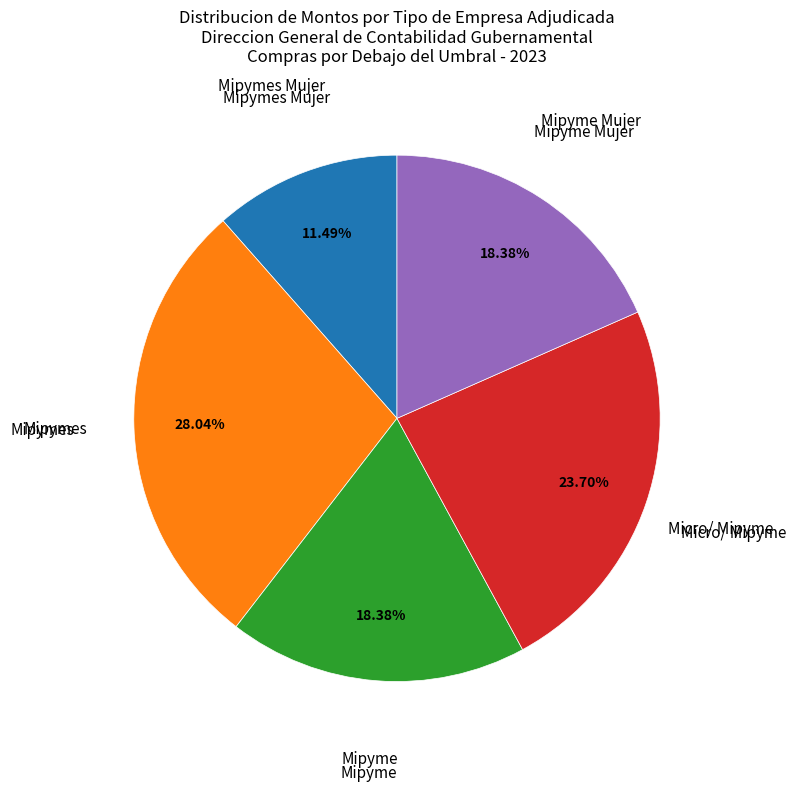

Is there any slice that represents more than half of the pie?

No